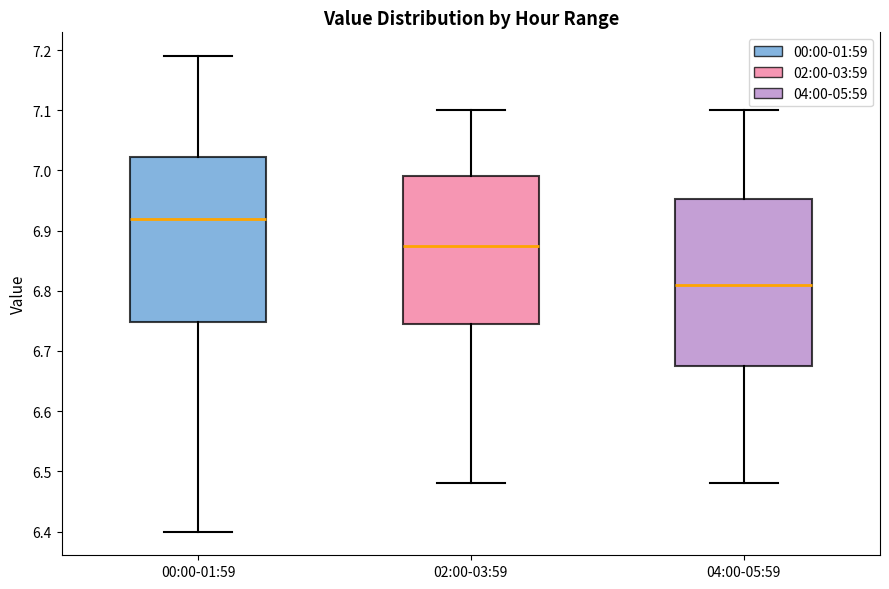

Reading left to right, transcribe this box plot: for each box, give where its median line is, the range the box spans, and where its two whiskers end, as read against the y-axis. The values are not printed on the chart, so give them approximately, as read against the axis.

00:00-01:59: median 6.92, box 6.75 to 7.02, whiskers 6.40 to 7.19
02:00-03:59: median 6.88, box 6.75 to 6.99, whiskers 6.48 to 7.10
04:00-05:59: median 6.81, box 6.68 to 6.95, whiskers 6.48 to 7.10